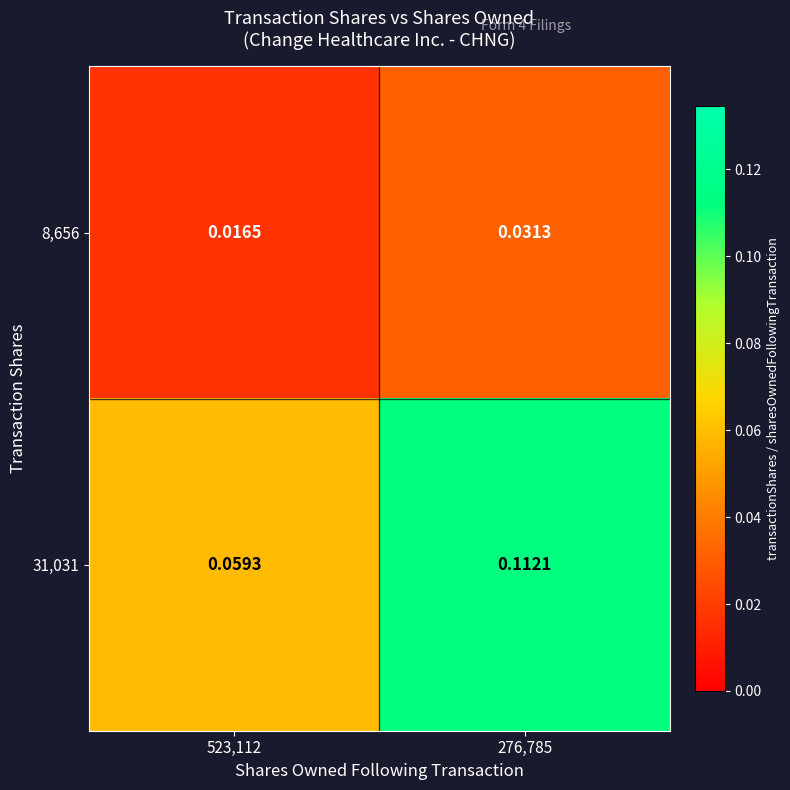

Is the value of 31,031 at 523,112 greater than the value of 8,656 at 276,785?

Yes